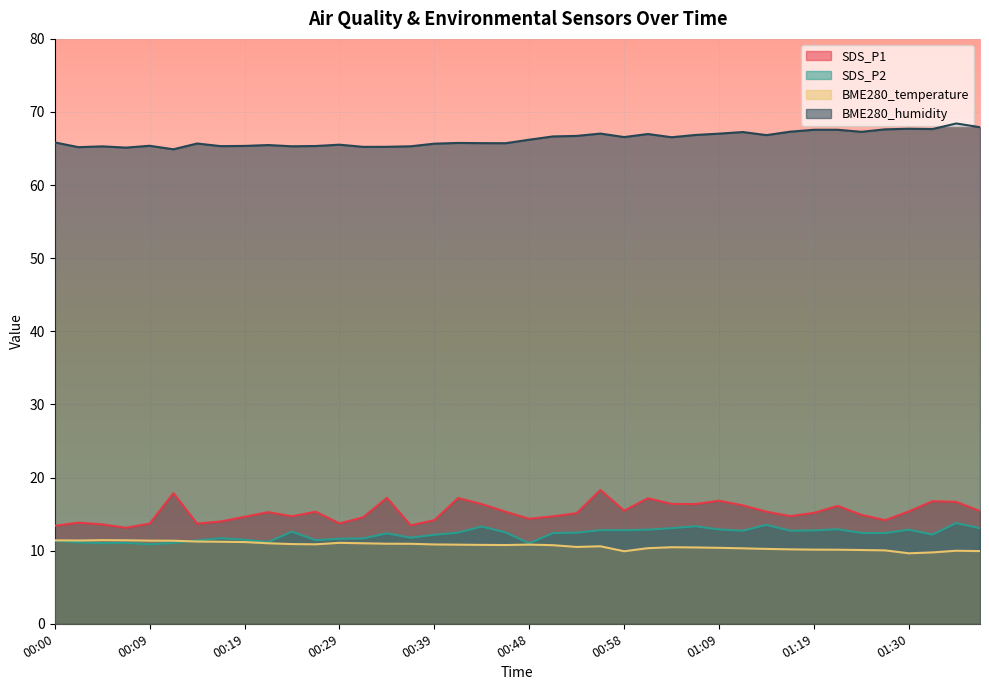

Where is BME280_humidity nearest to the value 66?

00:00